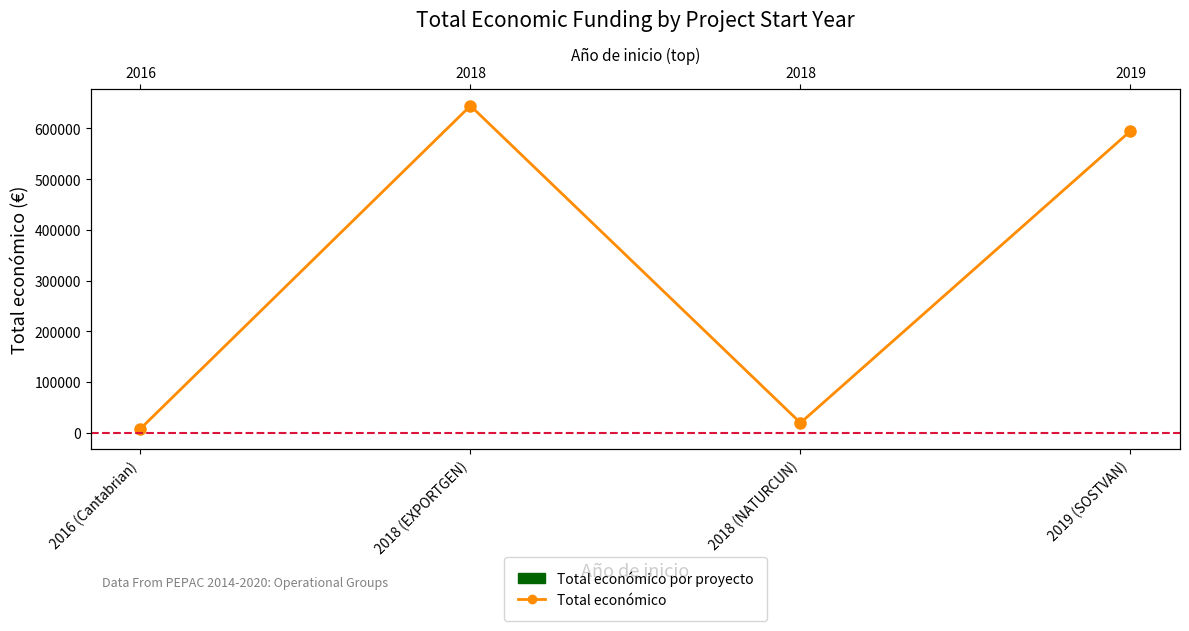

List the labels in order of value, largest first.

2018 (EXPORTGEN), 2019 (SOSTVAN), 2018 (NATURCUN), 2016 (Cantabrian)